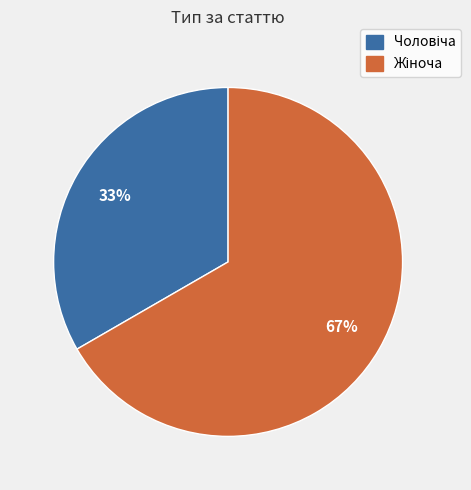

To the nearest percent, what is the average slice percentage?

50%